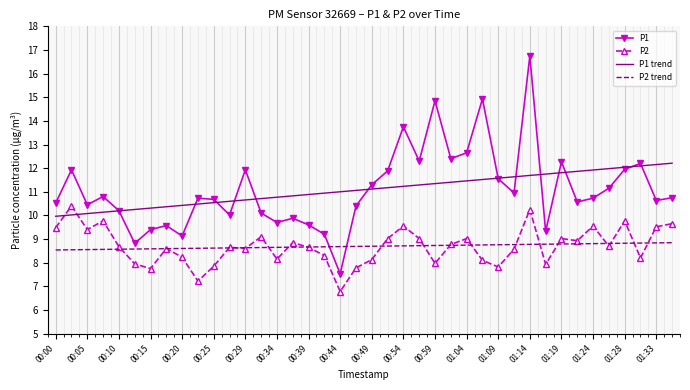

What is the minimum value for P1 trend?

10.0